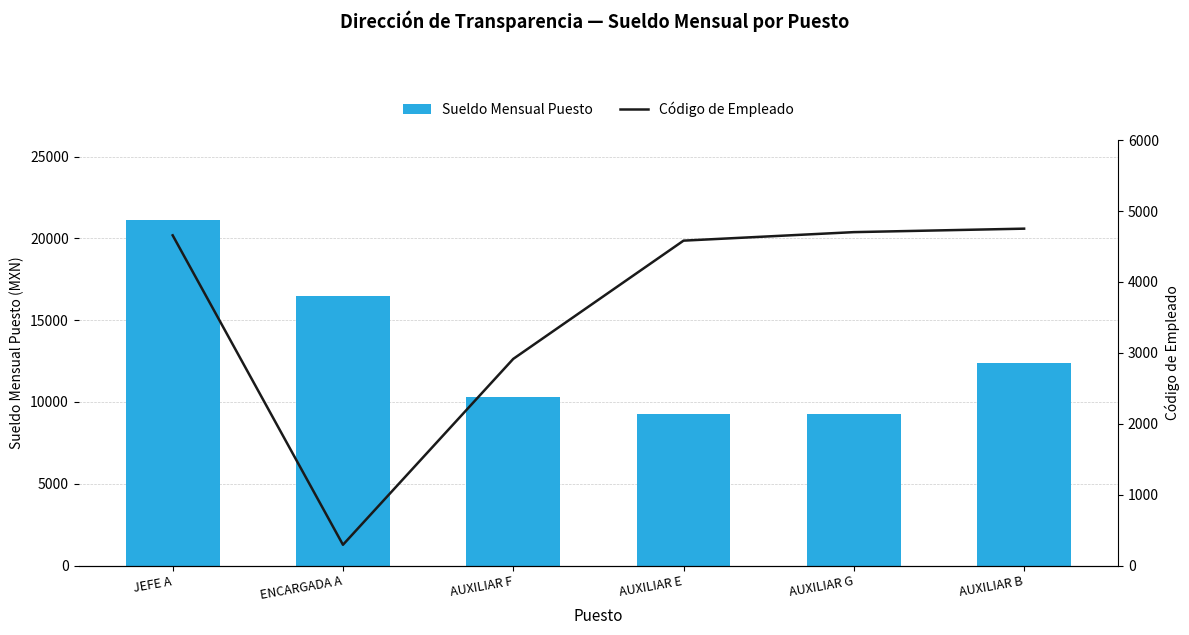

At which category is the sum across all series the highest?

JEFE A